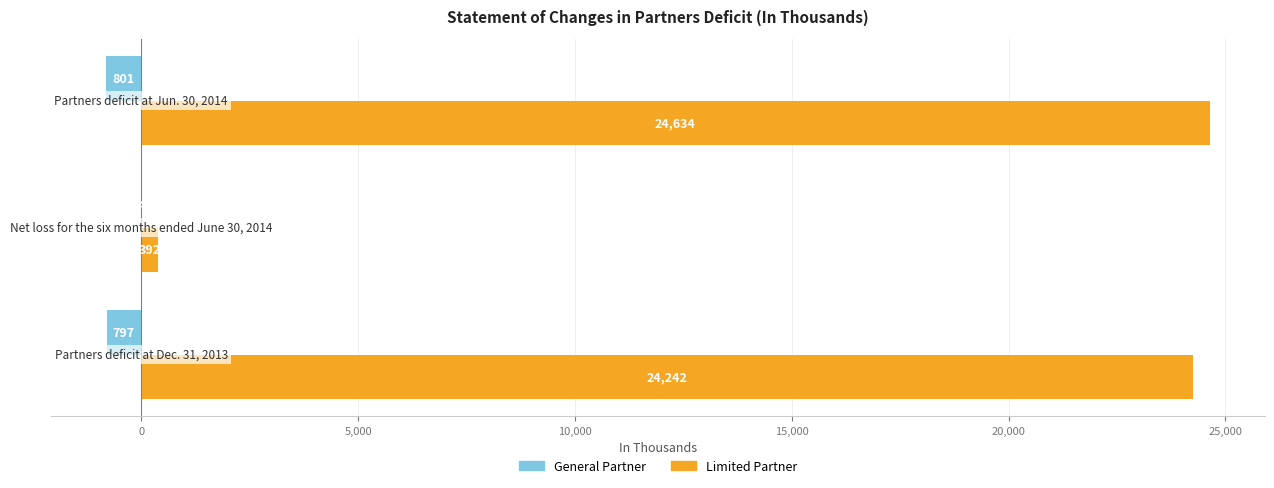

What is the sum of all General Partner values?

-1602